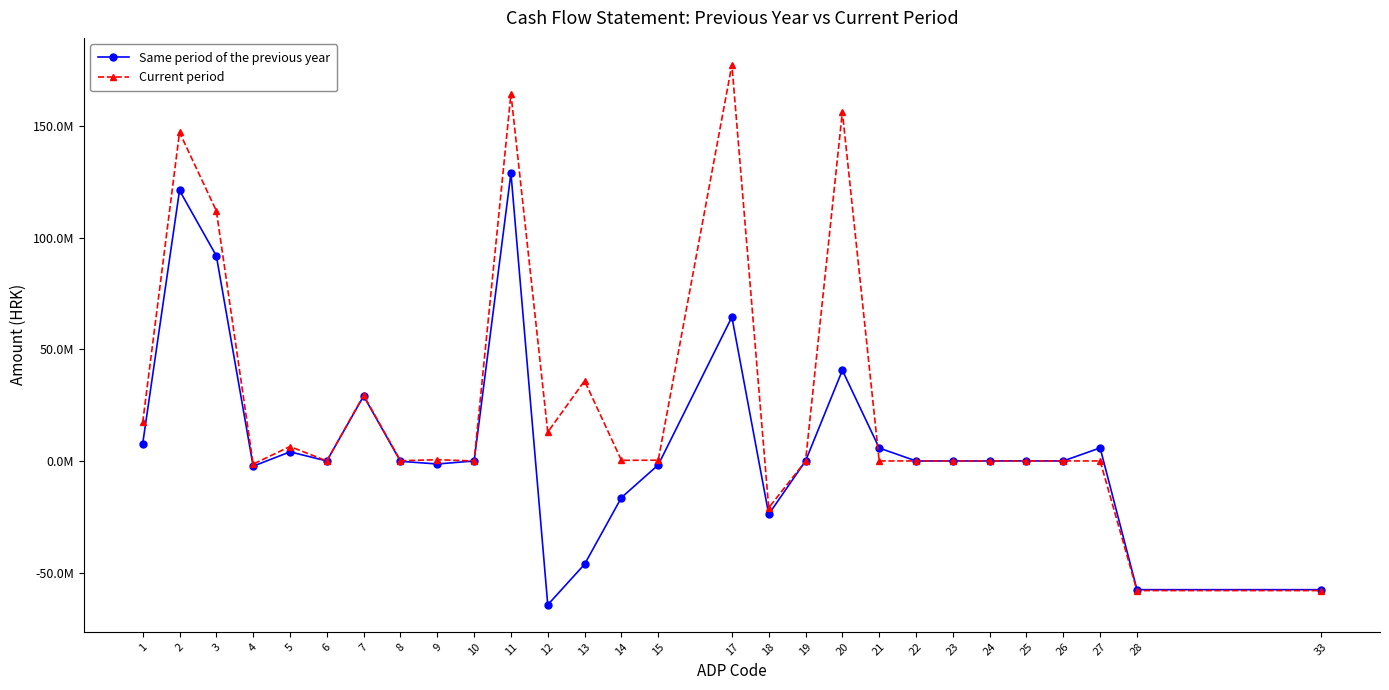

The Same period of the previous year series shows -1768721.0 at 15. True or false?

True